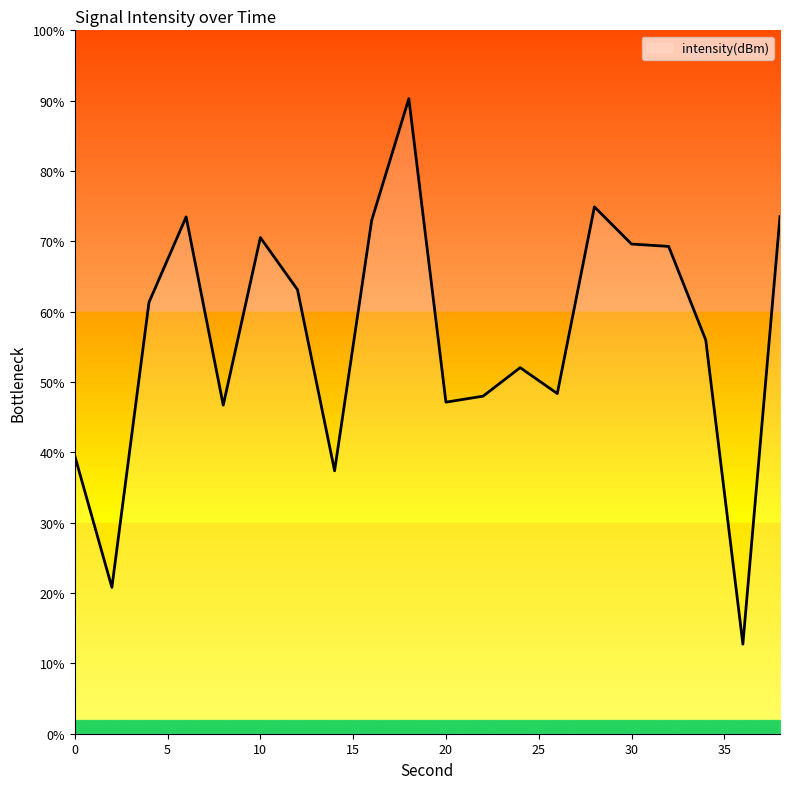

What is the difference between the maximum and minimum values?

77.5